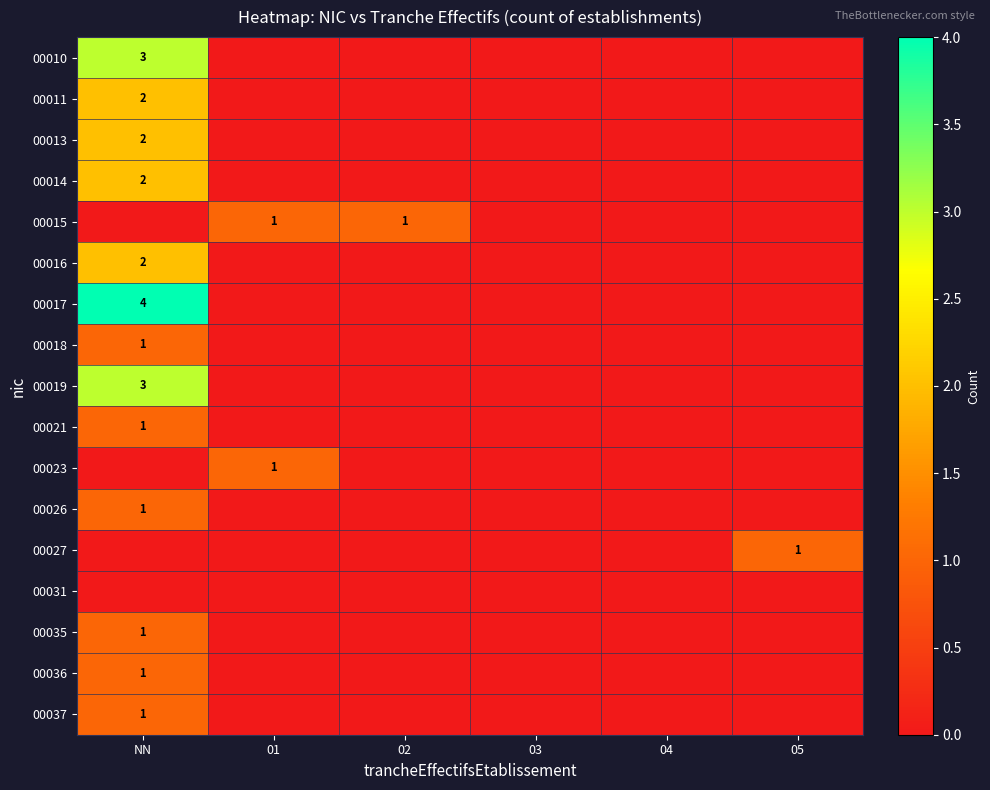

How many 00010 values are between 0 and 1?

5